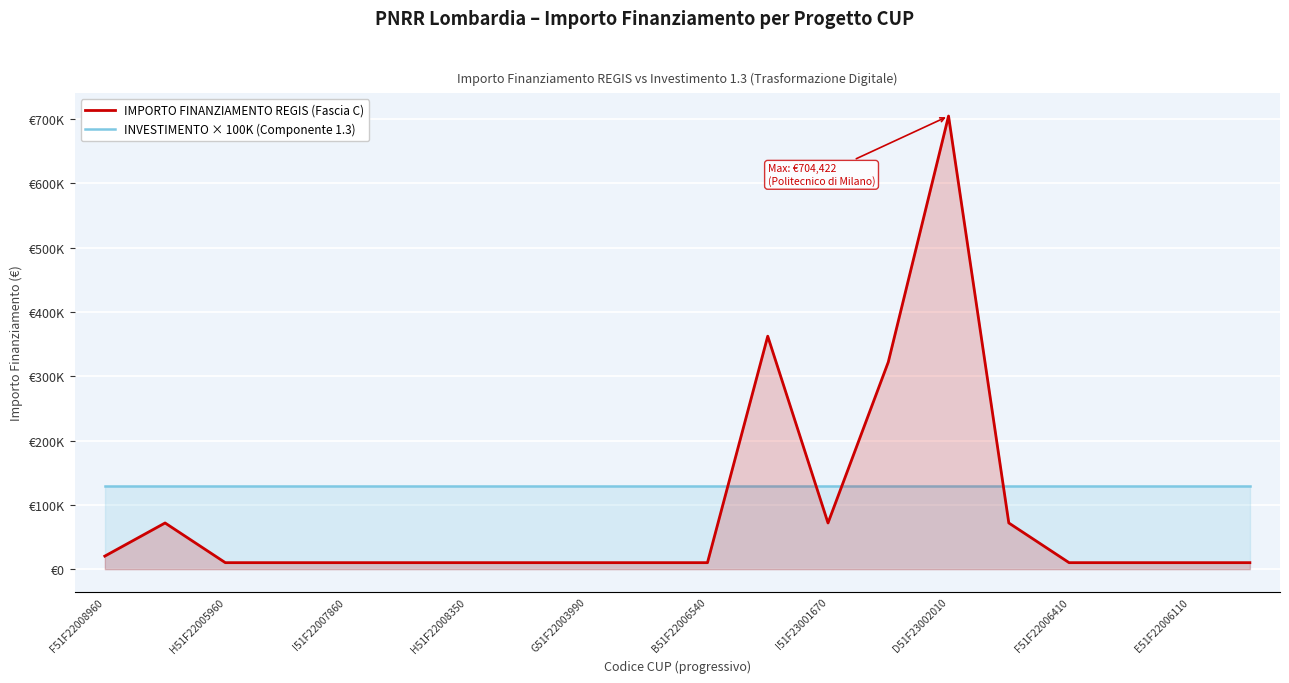

At which label is IMPORTO FINANZIAMENTO REGIS (Fascia C) closest to 357296?

11